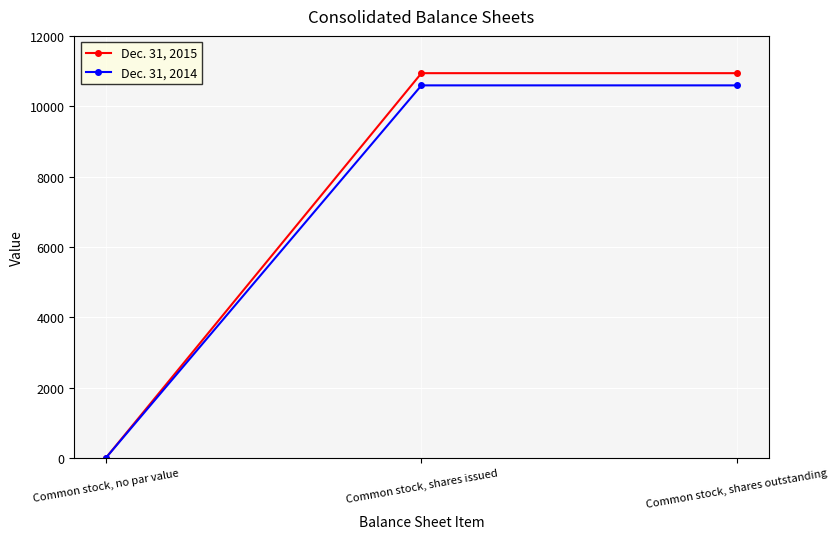

What position from the left is Common stock, shares outstanding?

3